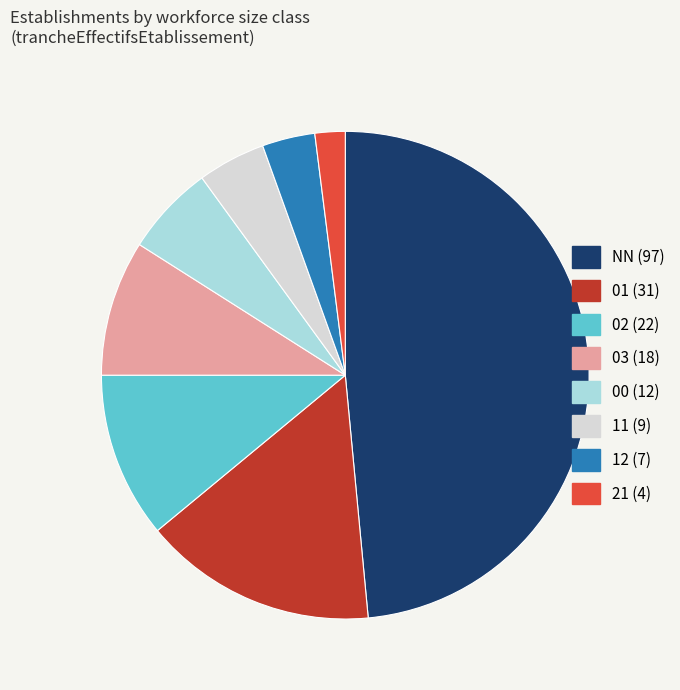

Is NN the majority of the pie?

No